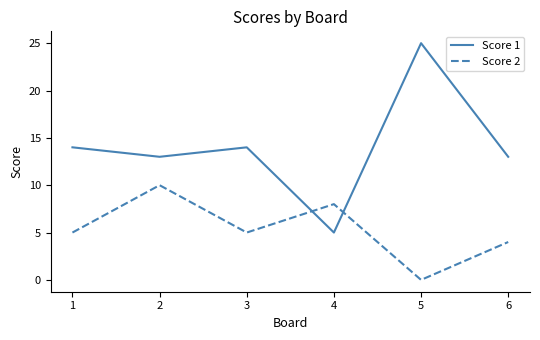

Reading left to right, extract all data points from this chart.

Score 1: 1=14	2=13	3=14	4=5	5=25	6=13
Score 2: 1=5	2=10	3=5	4=8	5=0	6=4